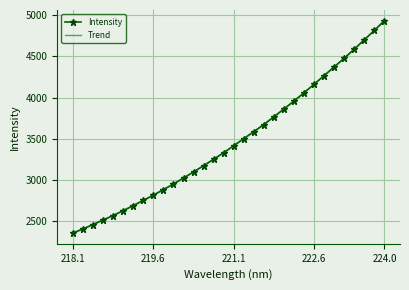

What is the highest value of the Intensity series?

4936.4